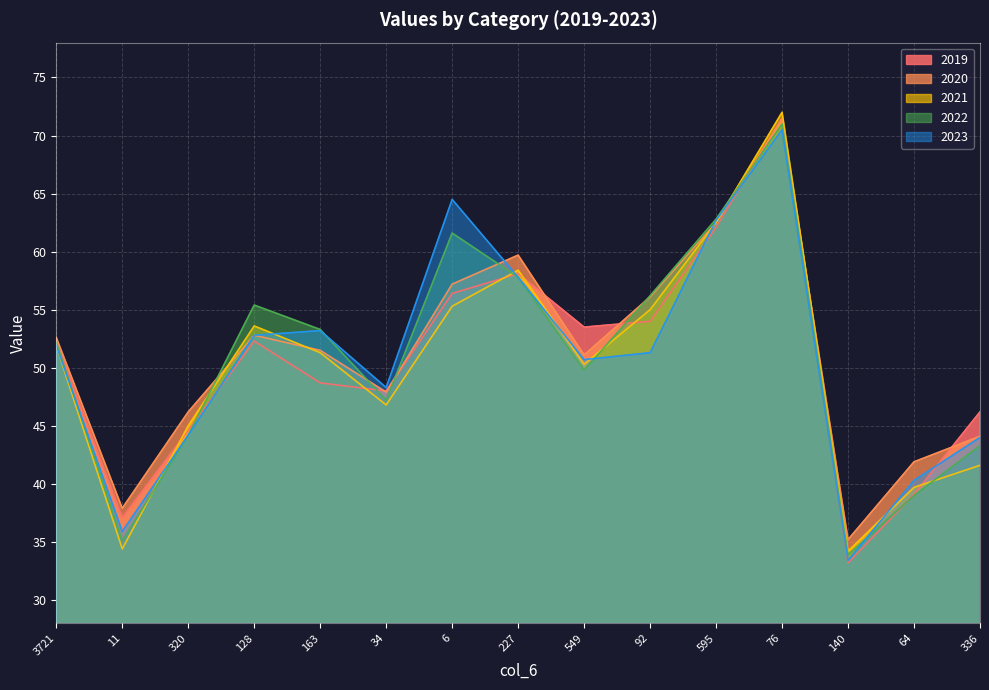

Where is the first local minimum for 2020?

11